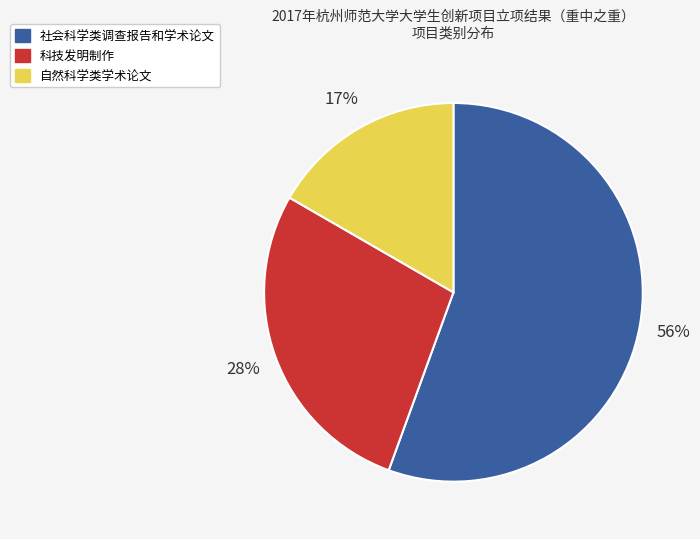

To the nearest percent, what is the combined percentage of 自然科学类学术论文 and 社会科学类调查报告和学术论文?

72%